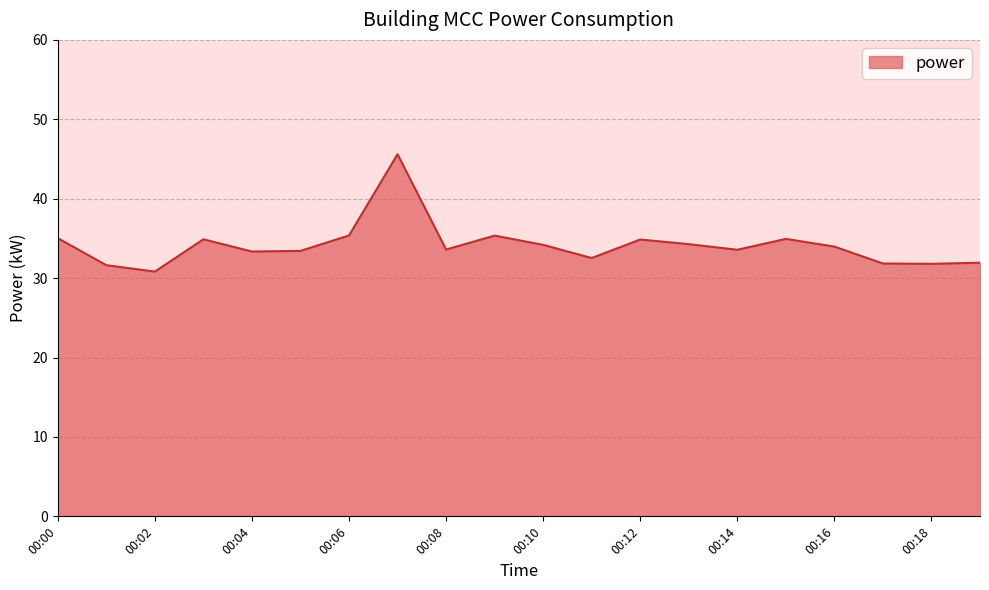

How many lines are shown in the chart?

1